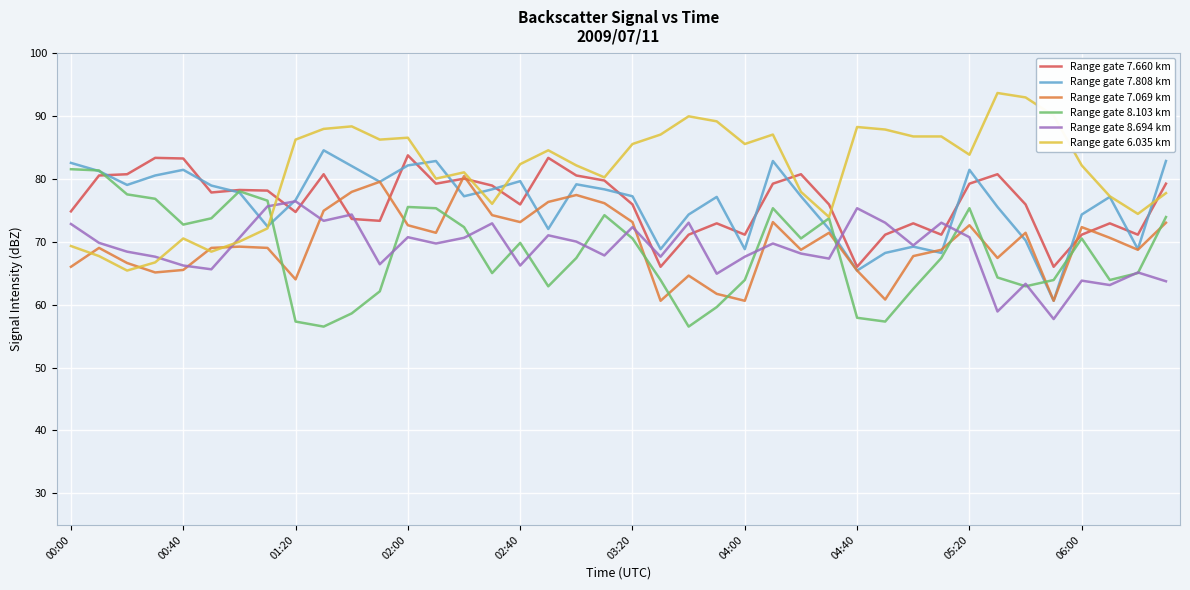

Which series has the largest total across all categories?

Range gate 6.035 km